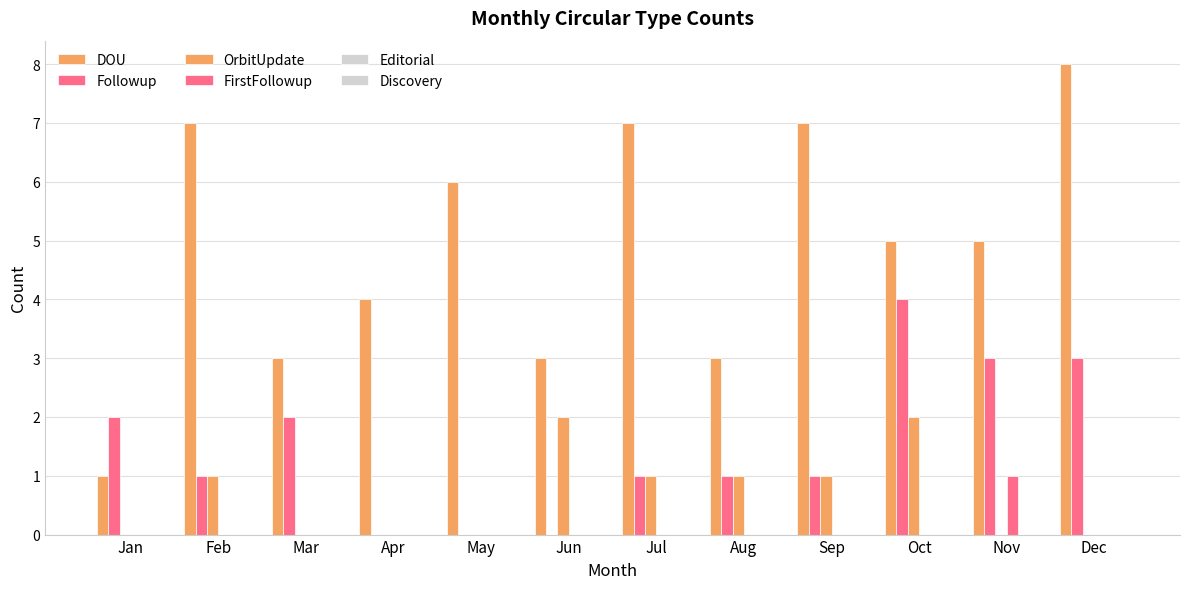

What is the greatest value displayed?

8